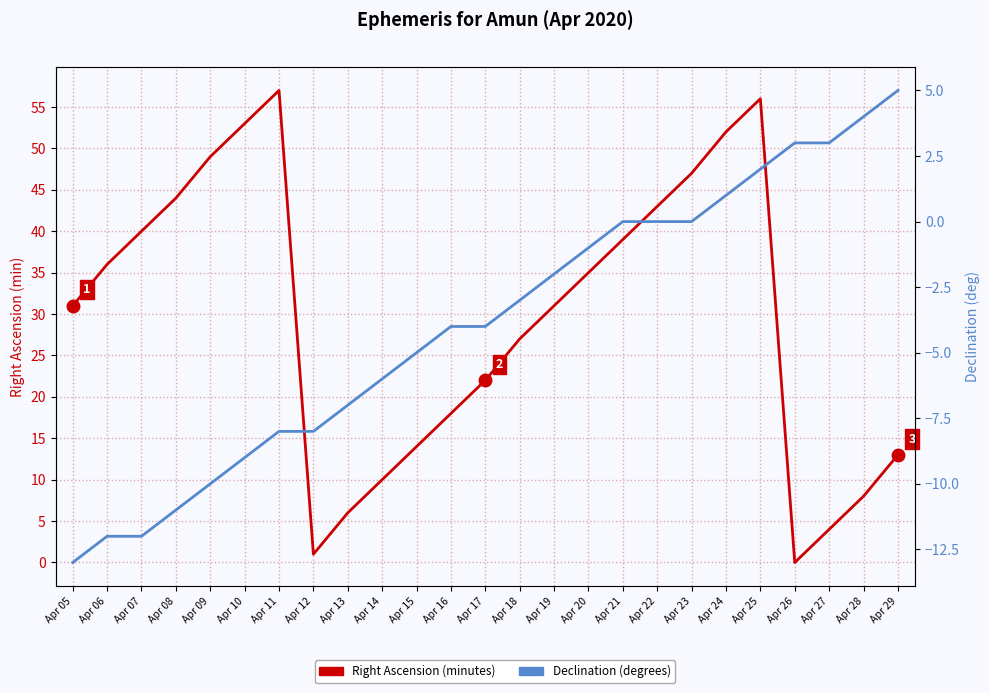

Where does the Declination (deg) series first go above -4?

Apr 18